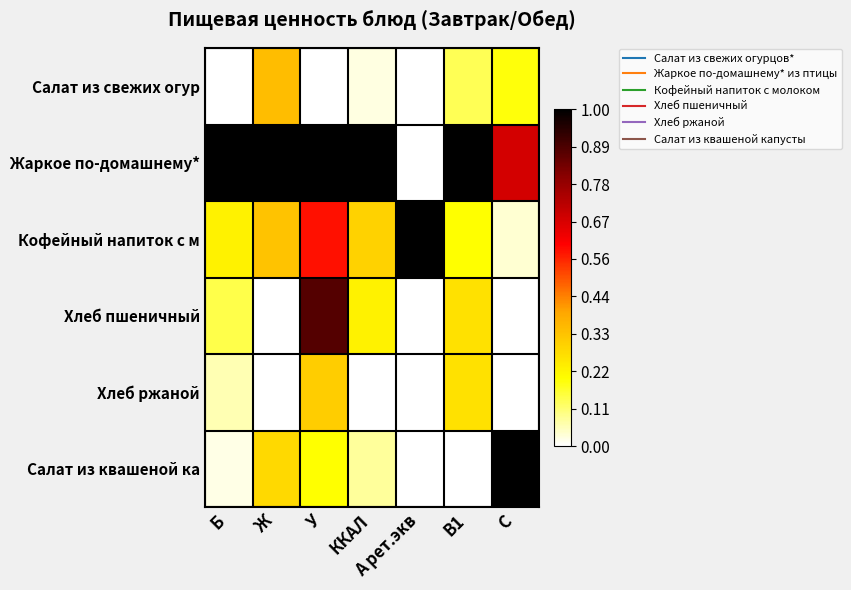

How many data points does each series have?

7